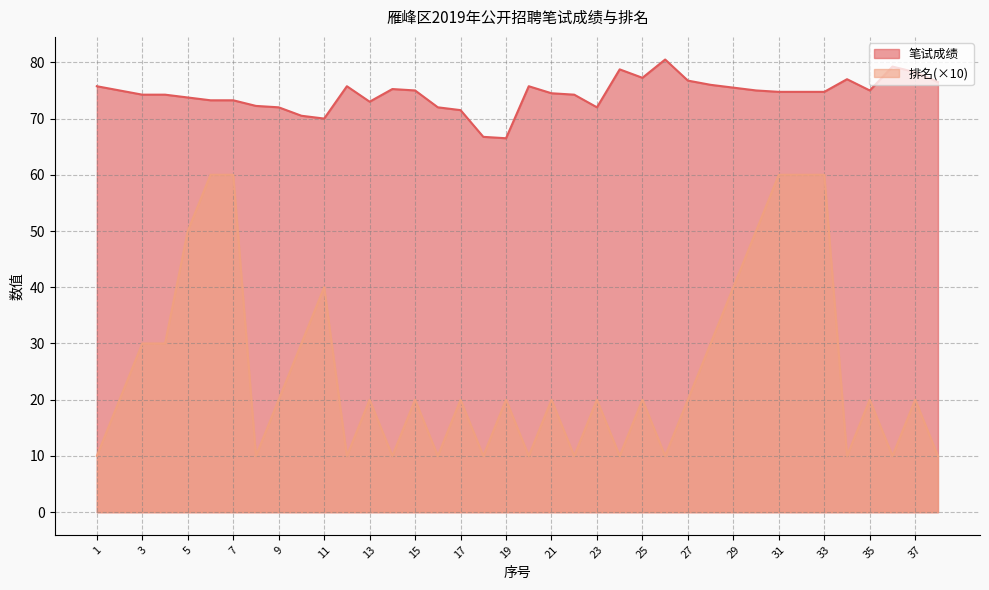

Where is 排名 nearest to the value 35?

3